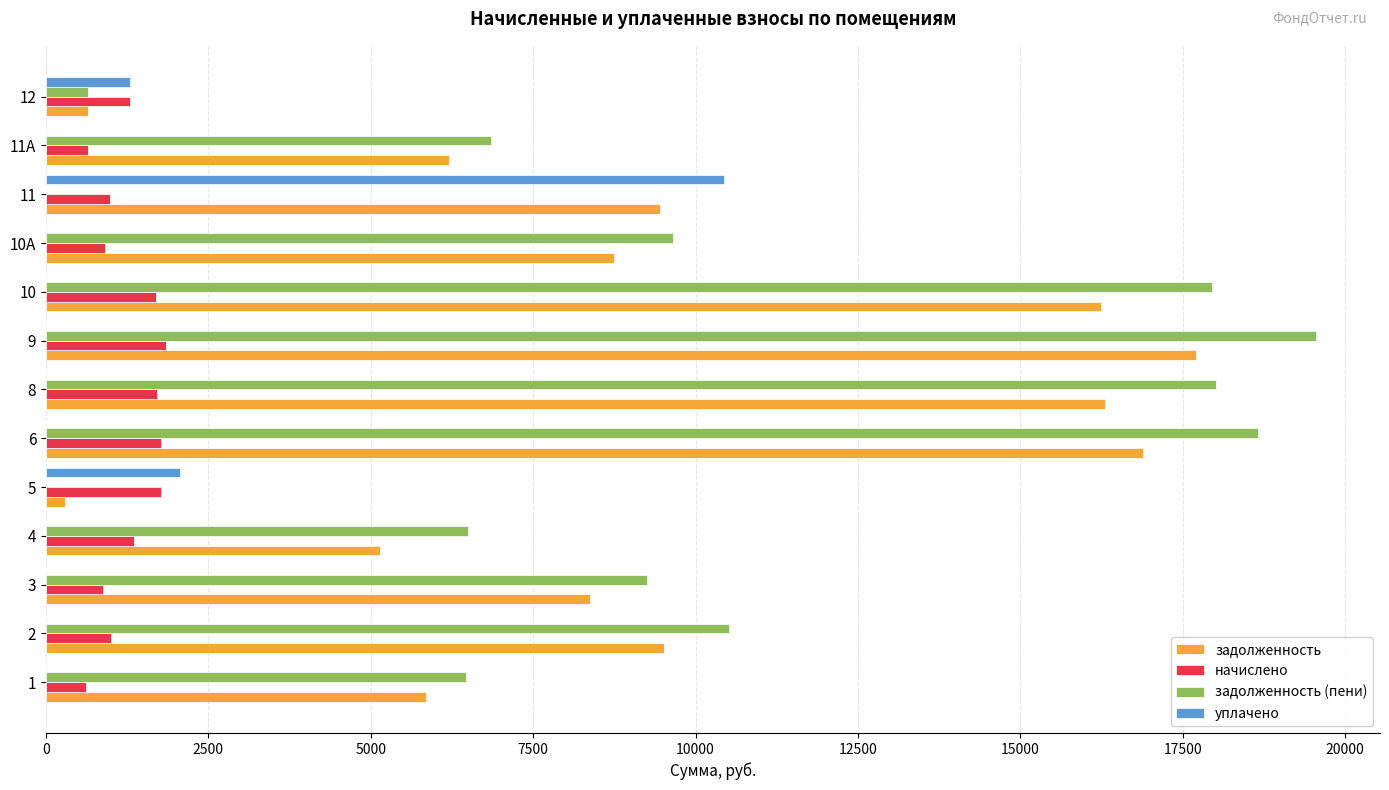

What is the sum of the задолженность values at 1 and 2?

15364.9